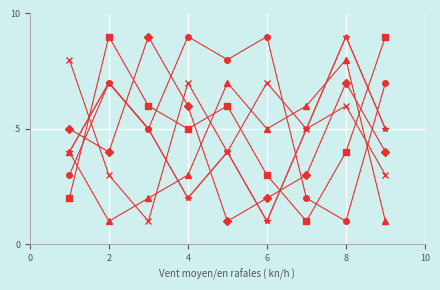

What is the greatest value displayed?

9